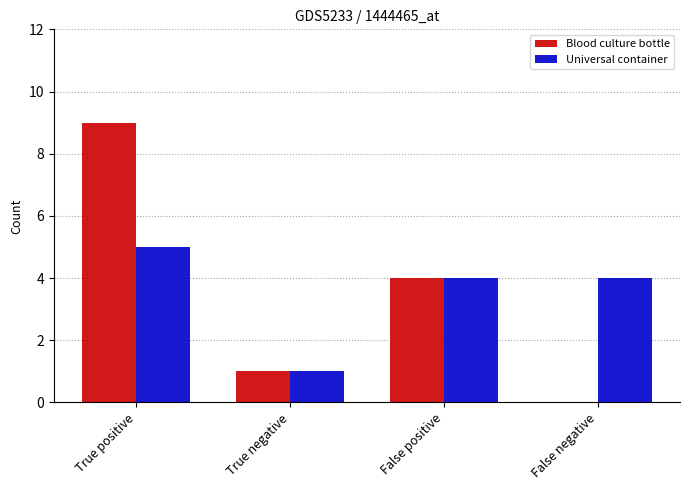

Count the number of data series in this chart.

2